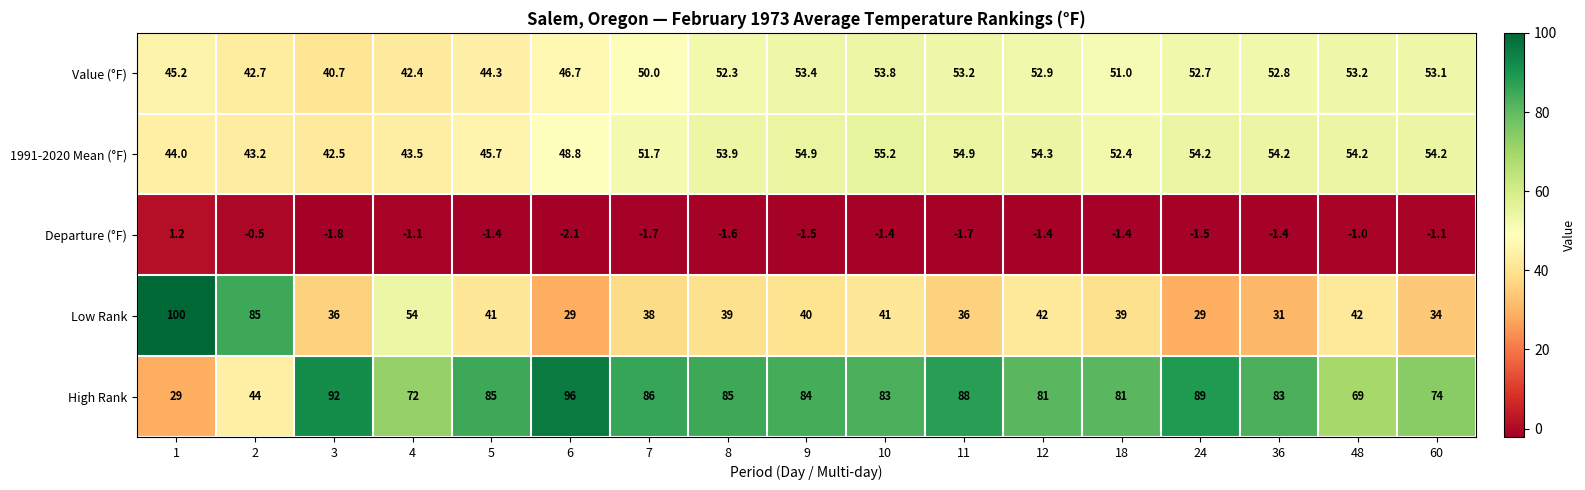

Which category has the lowest value across all series?

6